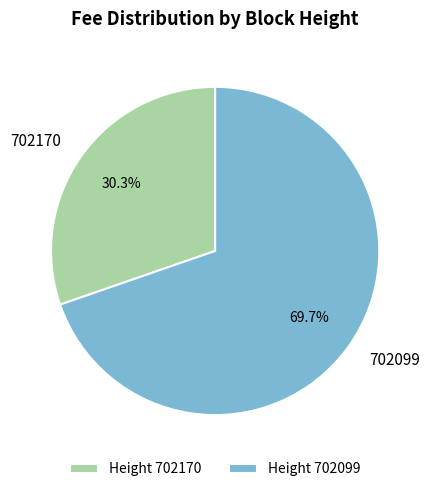

Count the number of slices in the pie.

2